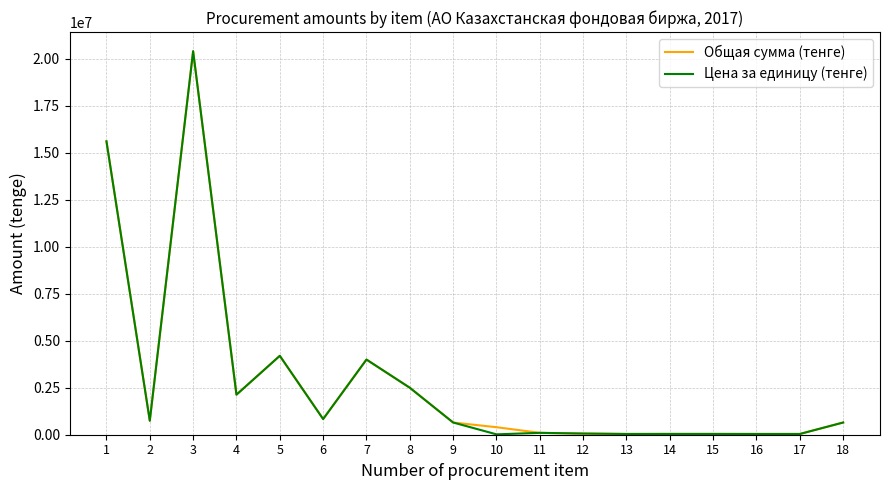

What is the value of the Цена за единицу (тенге) point at the 1st from the left?

15615000